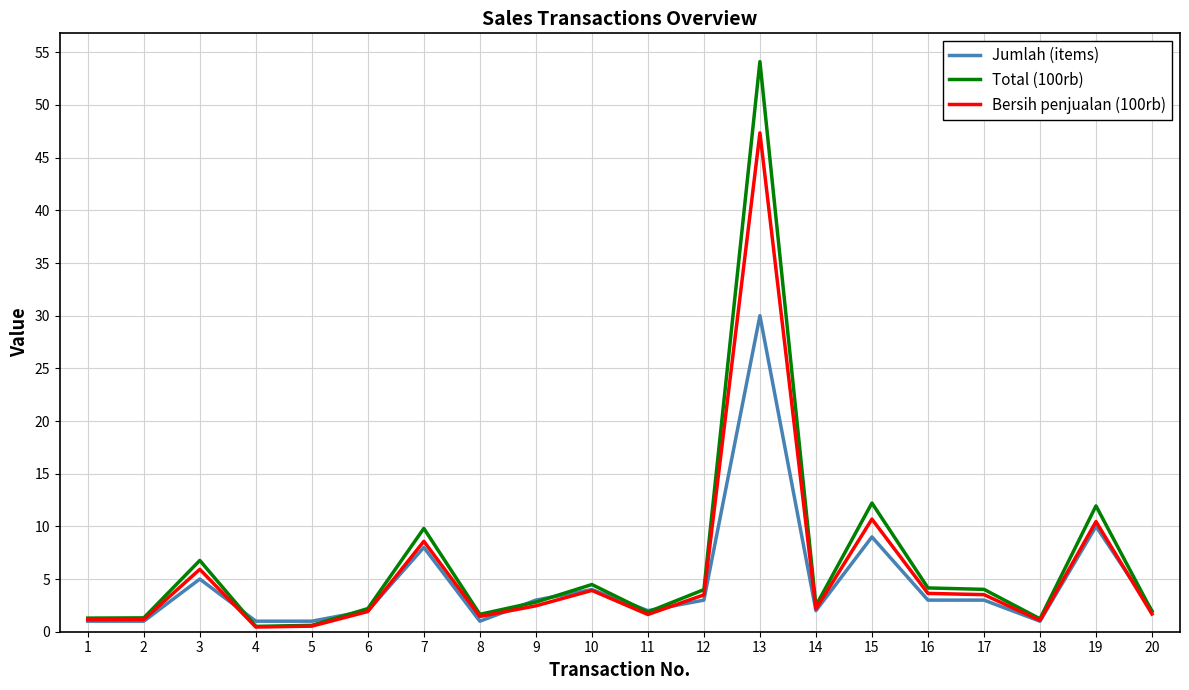

Is this an area chart (filled region under the line)?

No